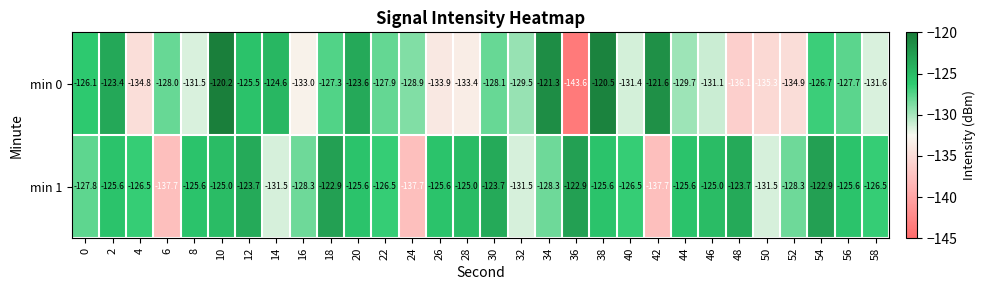

Which series has the widest spread of values?

min 0